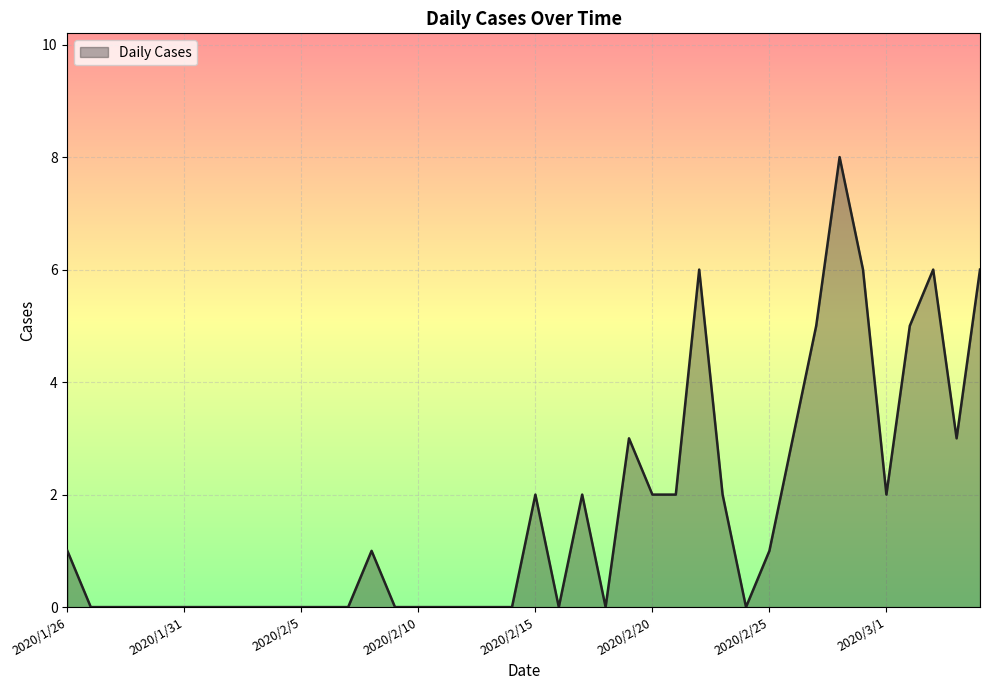

What is the difference between the maximum and minimum values?

8